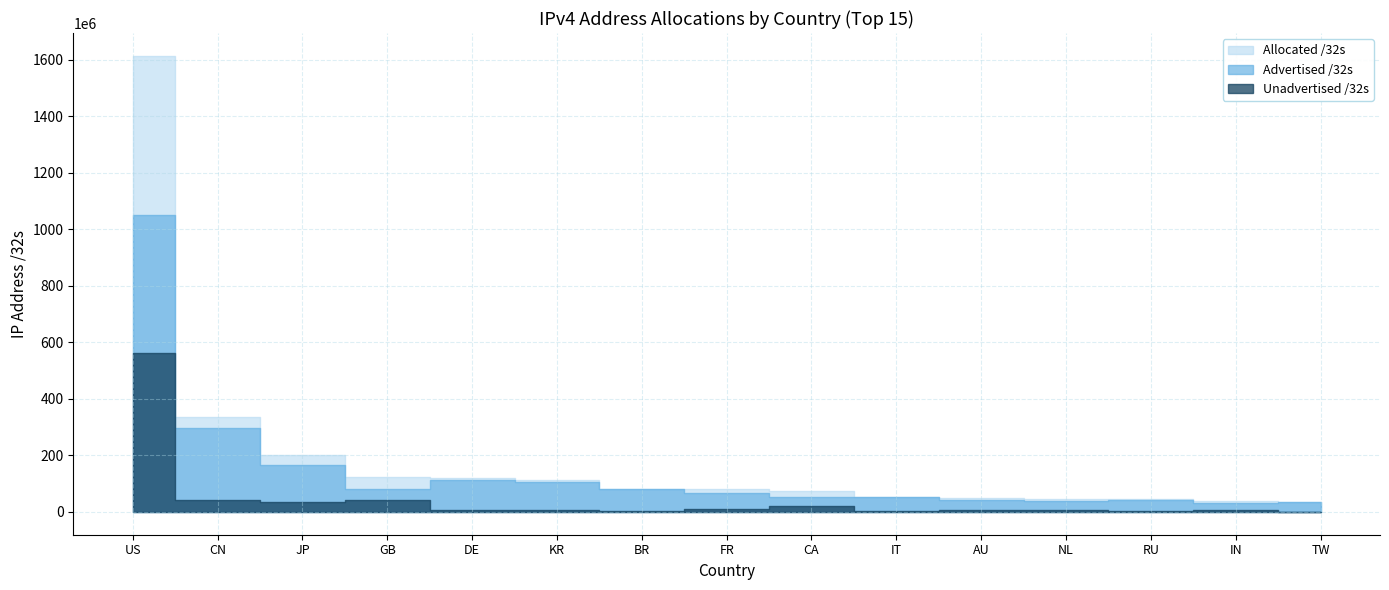

Is it true that Unadvertised /32s equals 2485504 at BR?

True